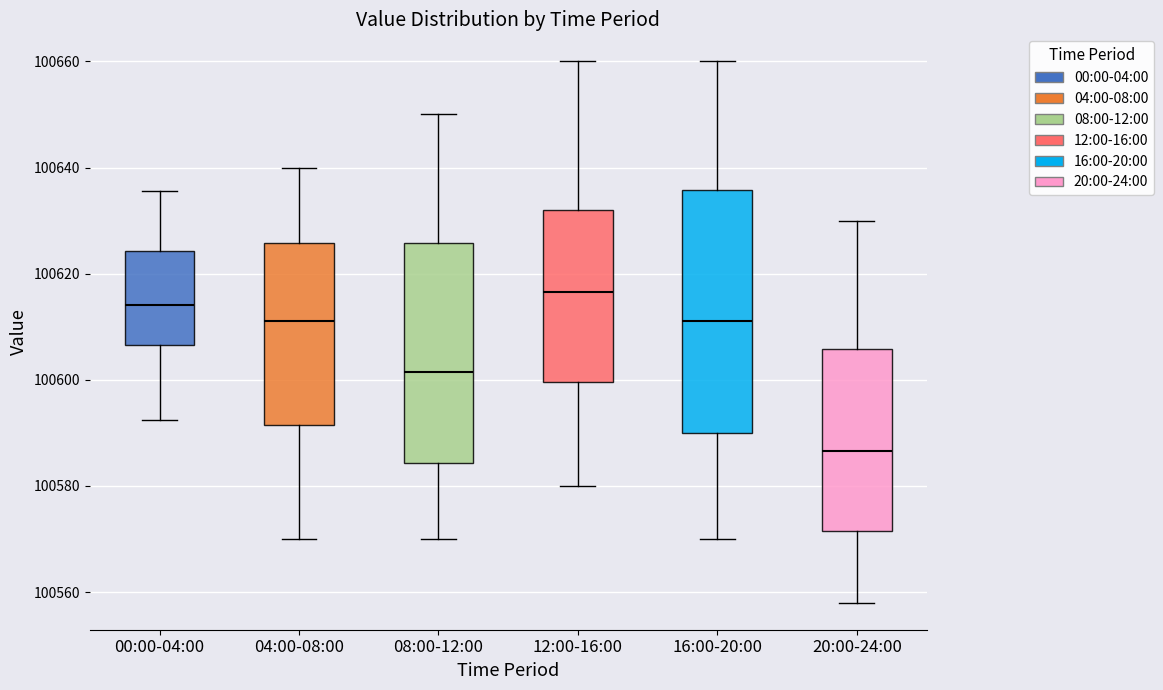

Which box has the highest median line?

12:00-16:00